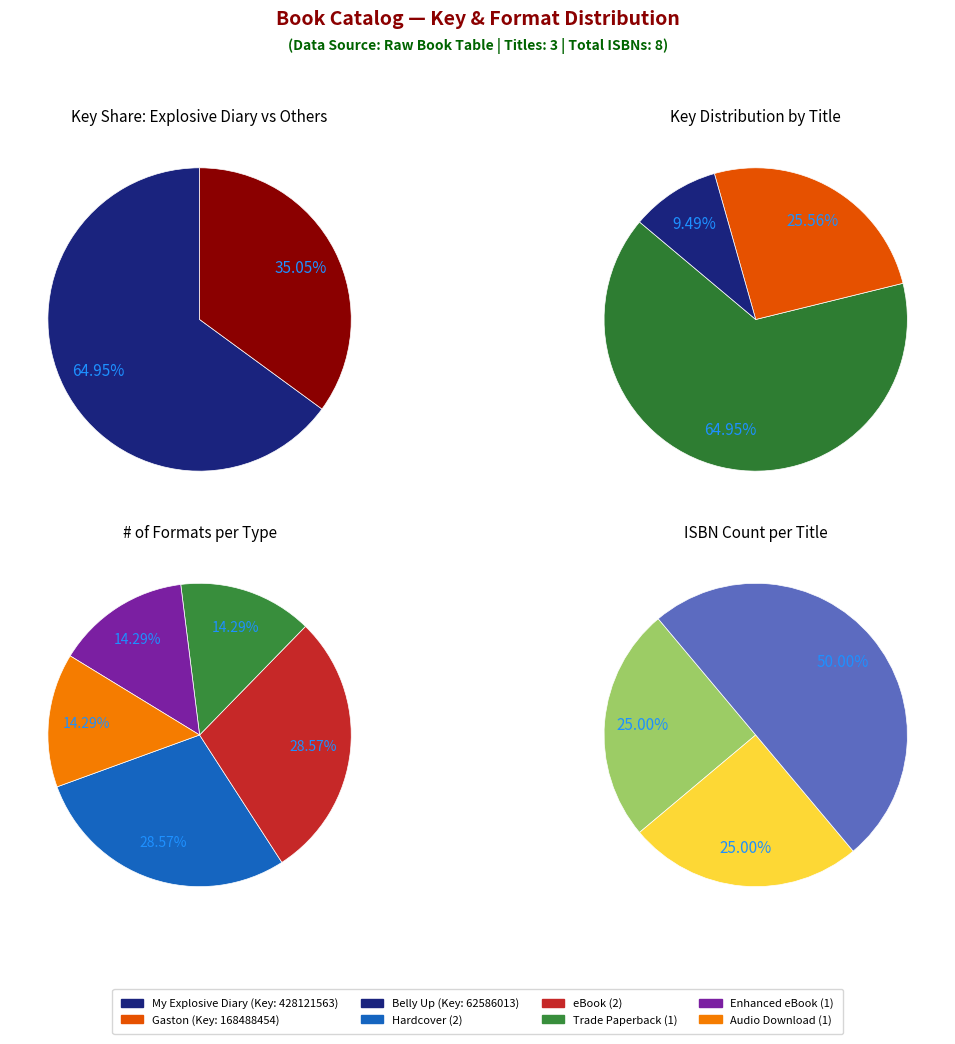

What is the ratio of the value at Gaston (168488454) to the value at Belly Up (62586013)?

2.7